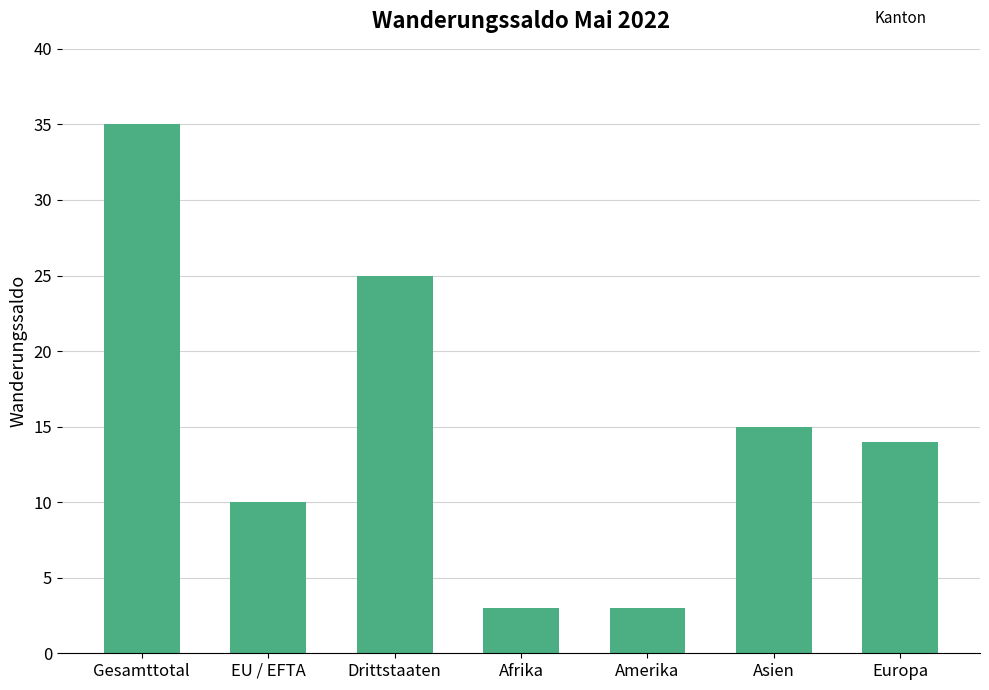

What is the average value?

15